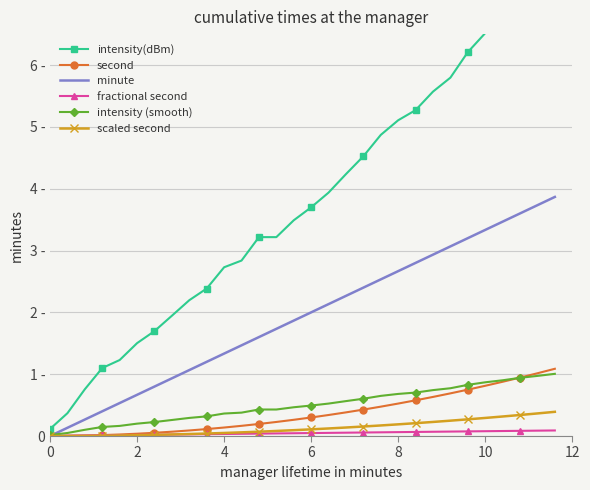

Reading left to right, list all the values displayed in this chart.

intensity(dBm): 0.1	0.4	0.8	1.1	1.2	1.5	1.7	1.9	2.2	2.4	2.7	2.8	3.2	3.2	3.5	3.7	3.9	4.2	4.5	4.9	5.1	5.3	5.6	5.8	6.2	6.5	6.8	7.1	7.3	7.5
second: 0.0	0.0	0.0	0.0	0.0	0.0	0.1	0.1	0.1	0.1	0.1	0.2	0.2	0.2	0.3	0.3	0.3	0.4	0.4	0.5	0.5	0.6	0.6	0.7	0.7	0.8	0.9	0.9	1.0	1.1
minute: 0.0	0.1	0.3	0.4	0.5	0.7	0.8	0.9	1.1	1.2	1.3	1.5	1.6	1.7	1.9	2.0	2.1	2.3	2.4	2.5	2.7	2.8	2.9	3.1	3.2	3.3	3.5	3.6	3.7	3.9
fractional second: 0.0	0.0	0.0	0.0	0.0	0.0	0.0	0.0	0.0	0.0	0.0	0.0	0.0	0.0	0.0	0.0	0.1	0.1	0.1	0.1	0.1	0.1	0.1	0.1	0.1	0.1	0.1	0.1	0.1	0.1
intensity (smooth): 0.0	0.0	0.1	0.1	0.2	0.2	0.2	0.3	0.3	0.3	0.4	0.4	0.4	0.4	0.5	0.5	0.5	0.6	0.6	0.6	0.7	0.7	0.7	0.8	0.8	0.9	0.9	0.9	1.0	1.0
scaled second: 0.0	0.0	0.0	0.0	0.0	0.0	0.0	0.0	0.0	0.0	0.0	0.1	0.1	0.1	0.1	0.1	0.1	0.1	0.2	0.2	0.2	0.2	0.2	0.2	0.3	0.3	0.3	0.3	0.4	0.4